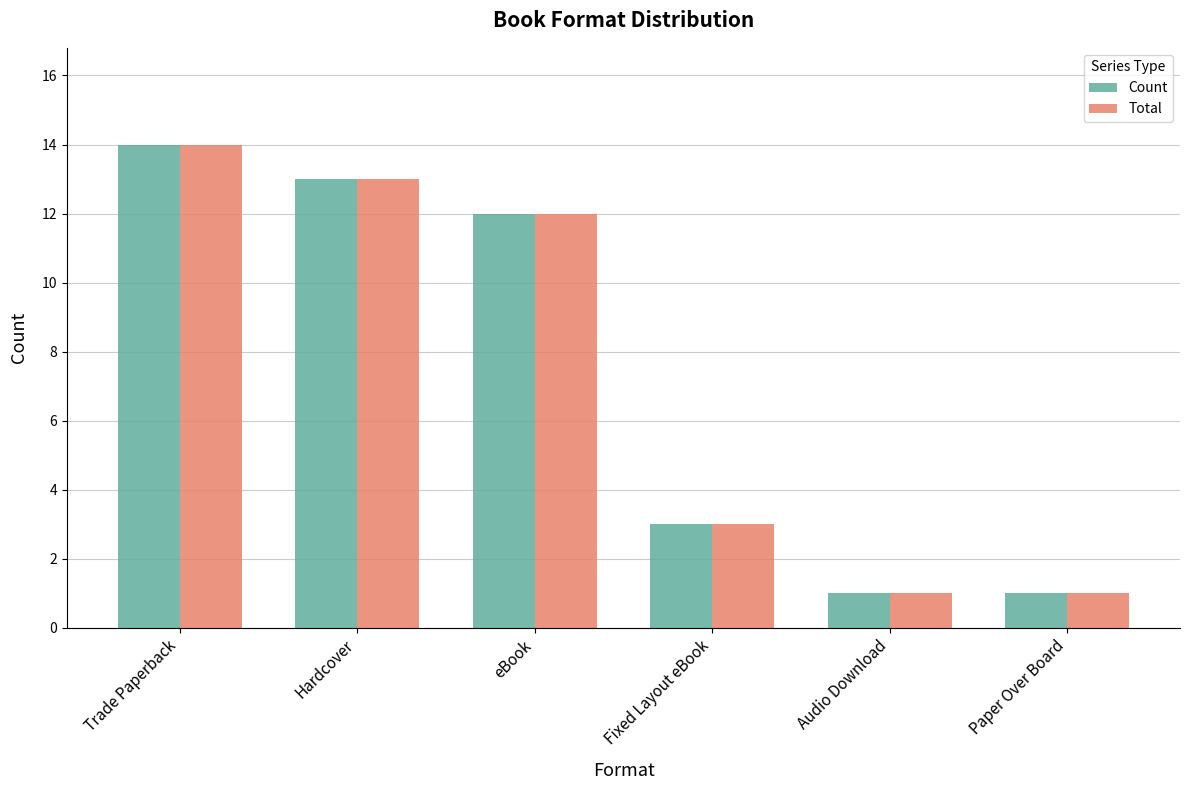

Where is Total nearest to the value 7?

Fixed Layout eBook